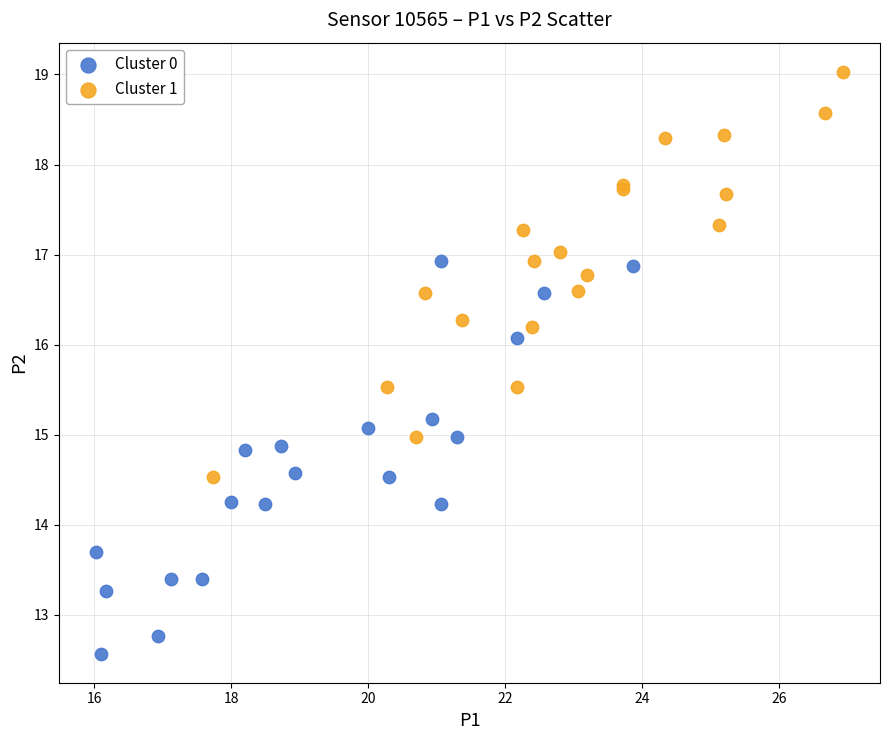

Which series contains the lowest Y value?

Cluster 0